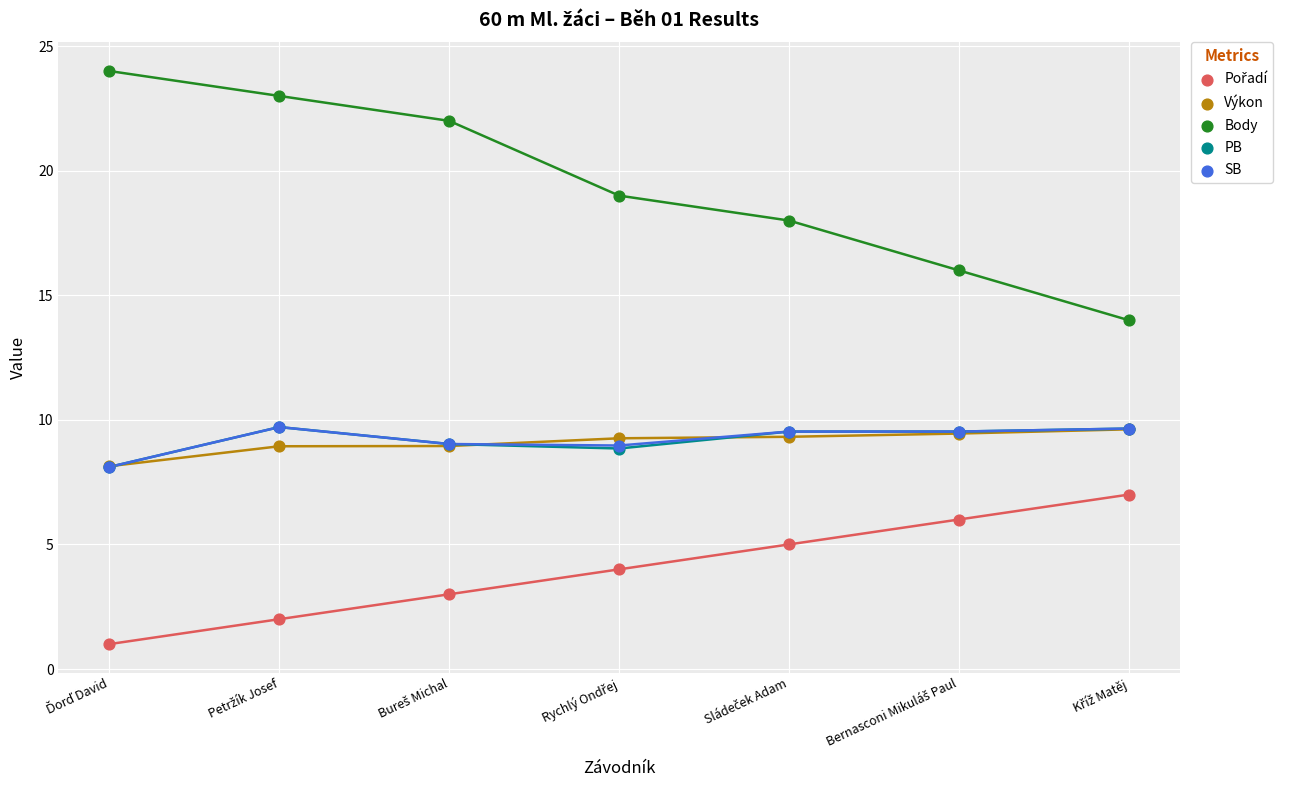

Which series reaches the maximum Y coordinate?

Body